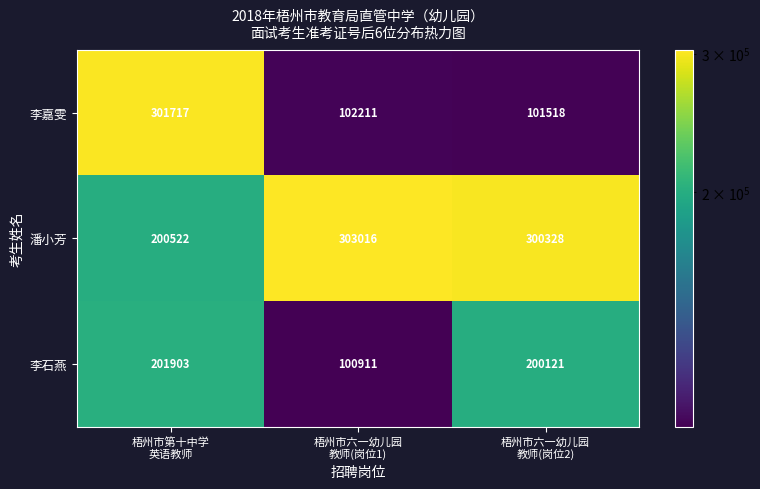

Which series has the largest range (max minus min)?

李嘉雯